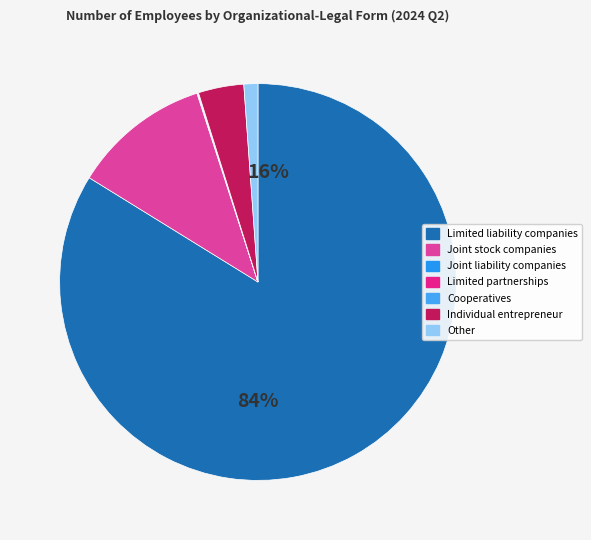

Which category has the smallest portion of the pie?

Limited partnerships